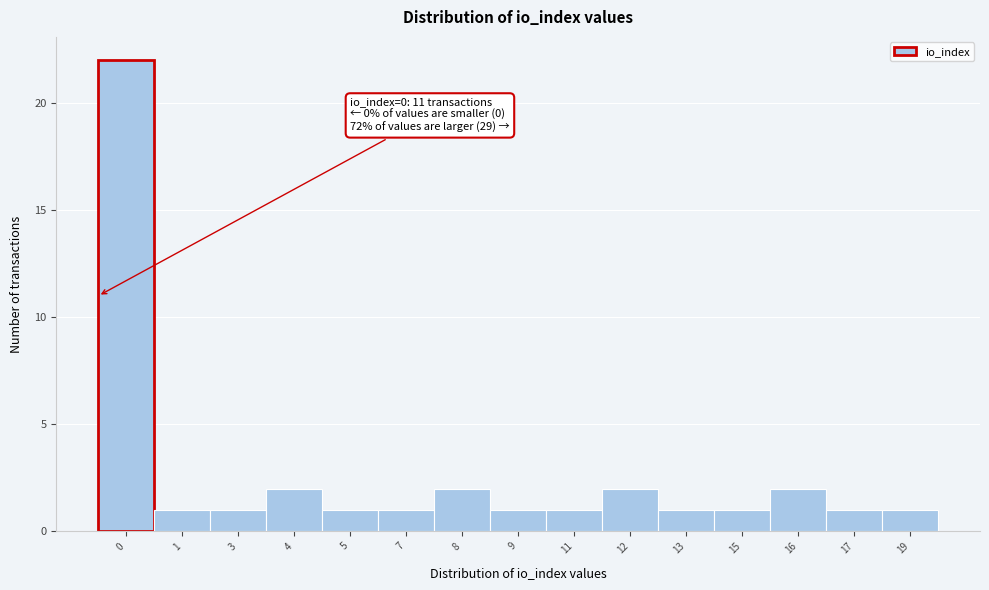

Reading right to left, list all the values displayed in this chart.

19=1	17=1	16=2	15=1	13=1	12=2	11=1	9=1	8=2	7=1	5=1	4=2	3=1	1=1	0=22